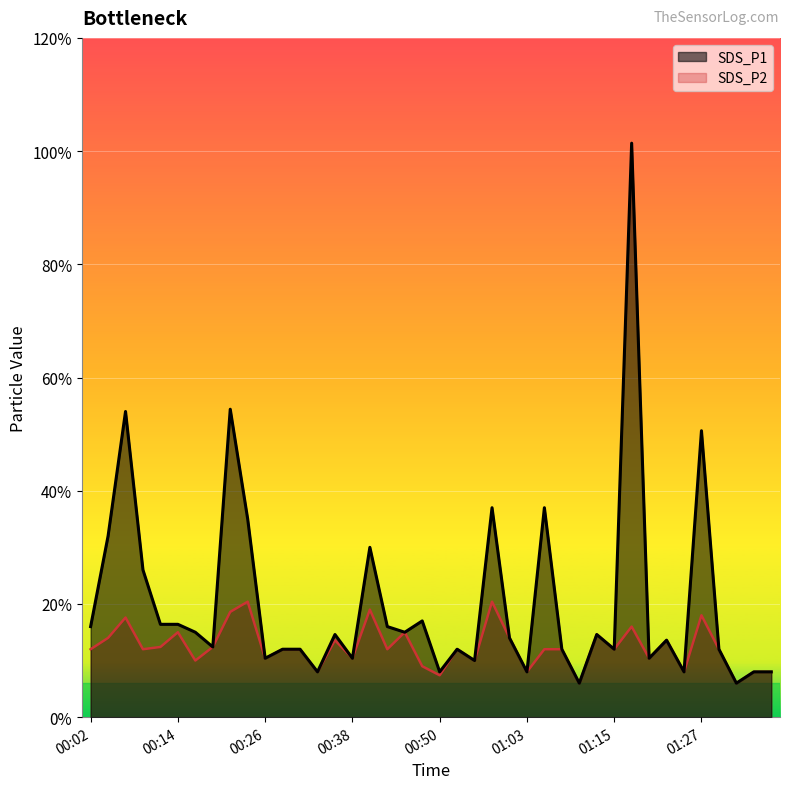

Count the number of data series in this chart.

2